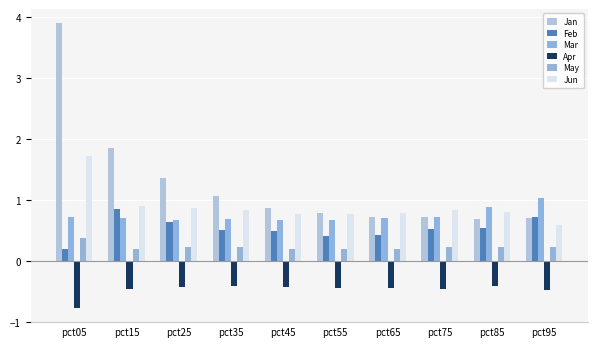

What is the average value of the Apr series?

-0.5